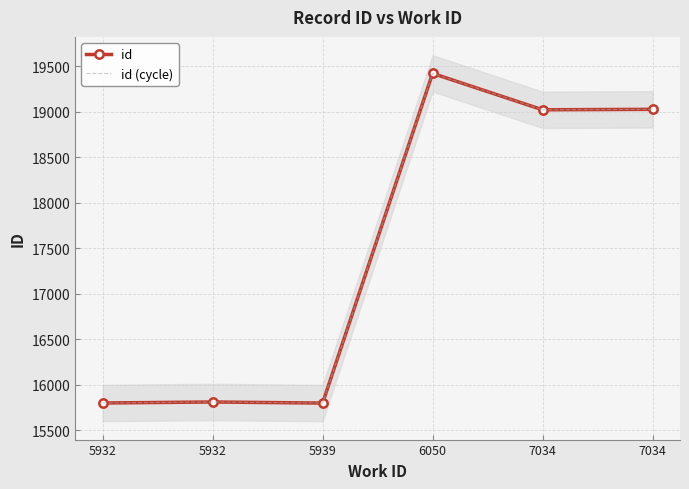

True or false: id and id (cycle) intersect in this chart.

False